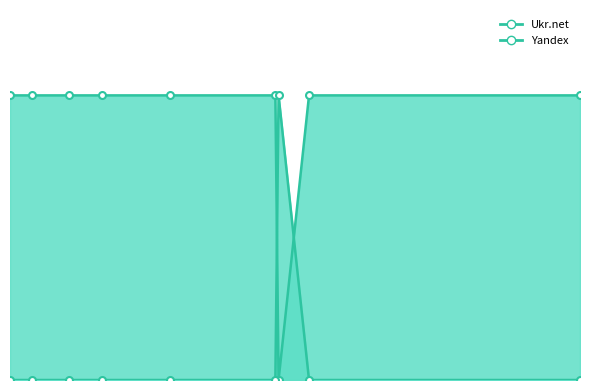

Which label corresponds to the smallest value in the chart?

2012-05-10